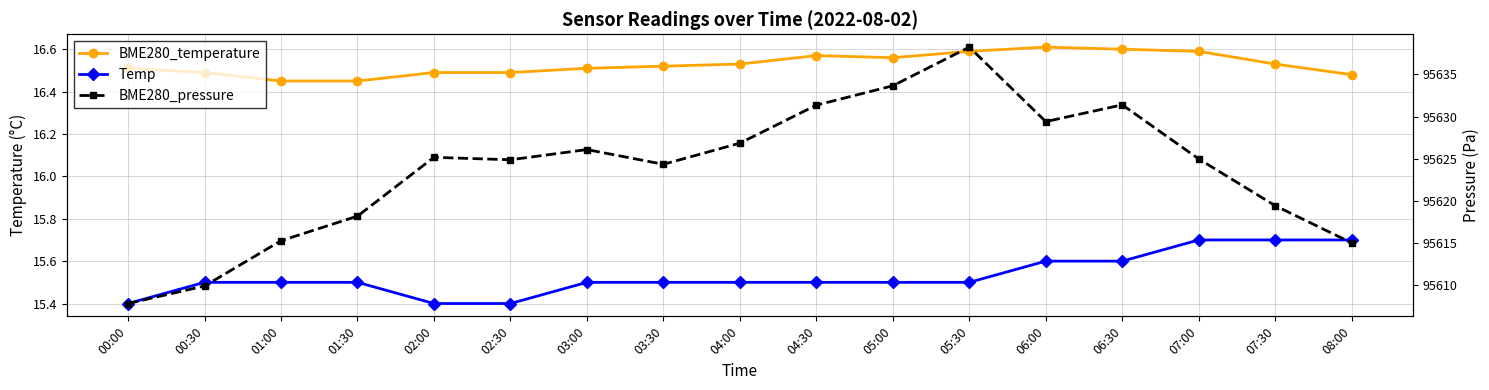

True or false: Temp has a value of 25.5 at 05:00.

False